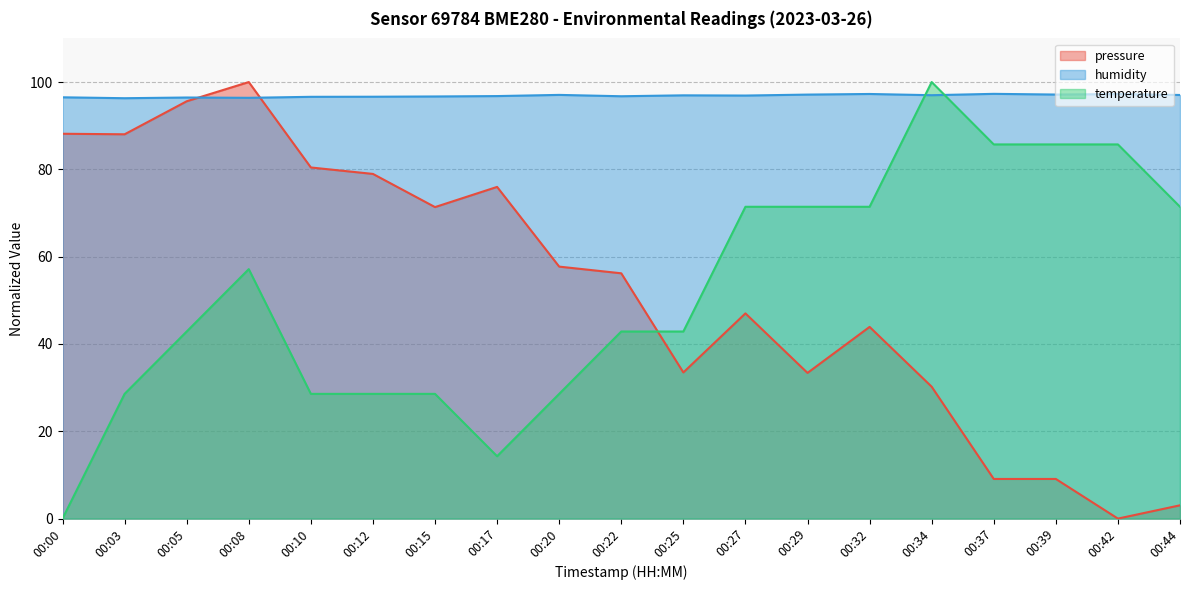

What is the difference between the humidity values at 00:08 and 00:34?

0.6